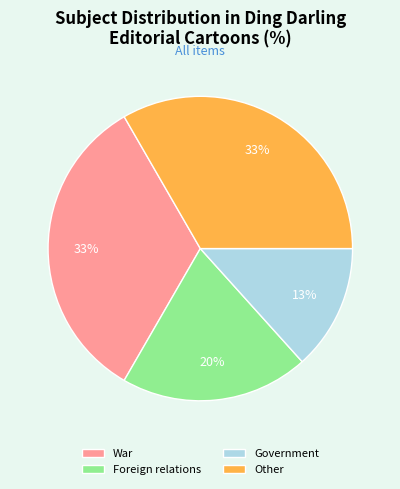

To the nearest percent, what portion does War represent?

33%